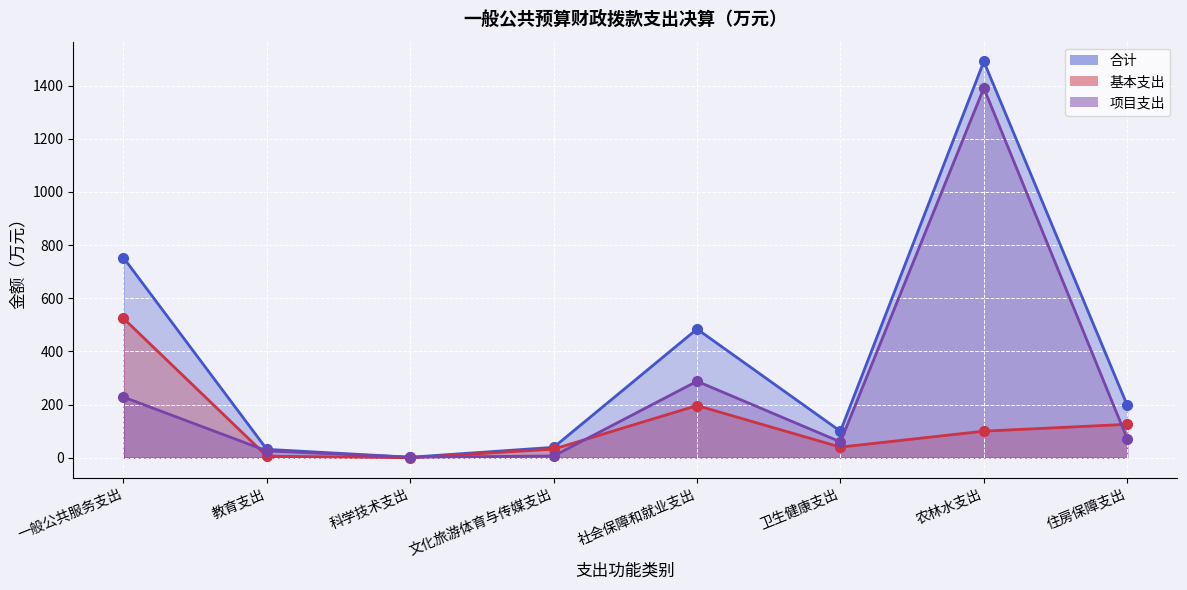

List the series in order of their overall mean, highest first.

合计, 项目支出, 基本支出